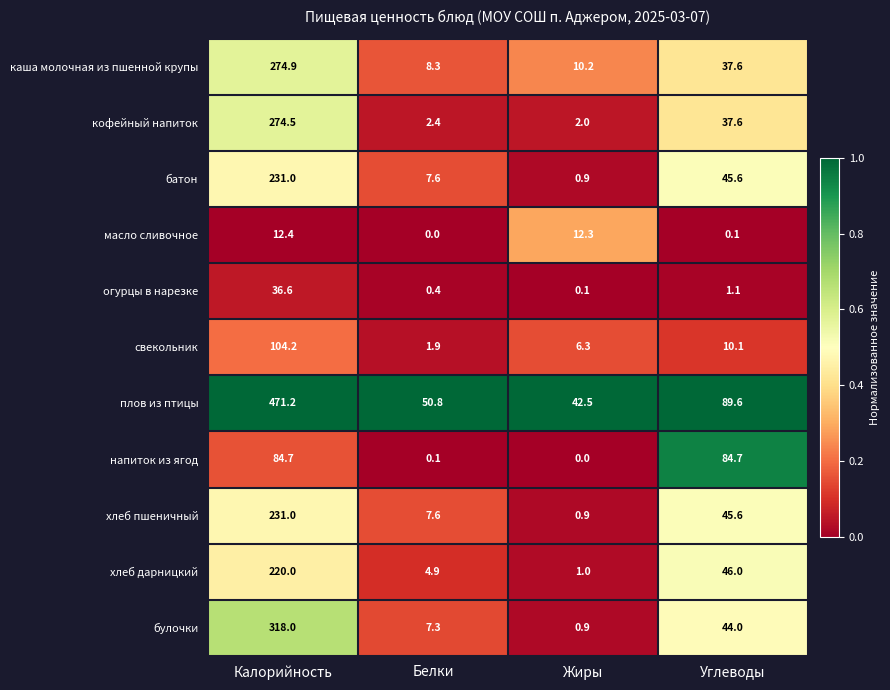

List the labels in order of батон value, largest first.

Калорийность, Углеводы, Белки, Жиры